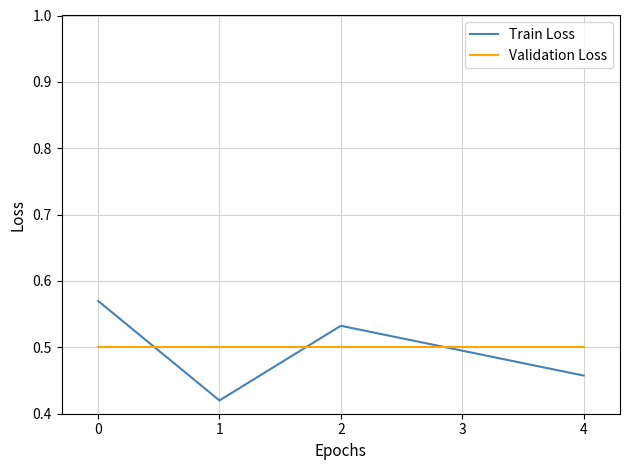

True or false: Train Loss and Validation Loss intersect in this chart.

True